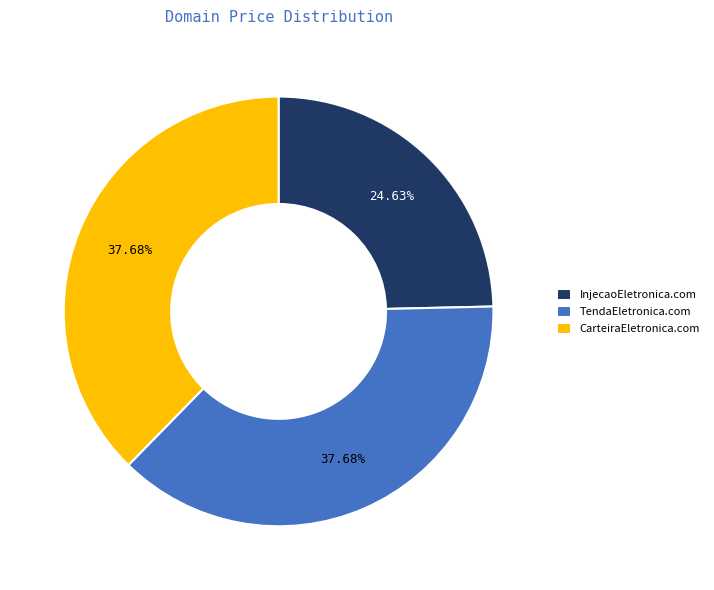

What is the smallest slice in the pie chart?

InjecaoEletronica.com